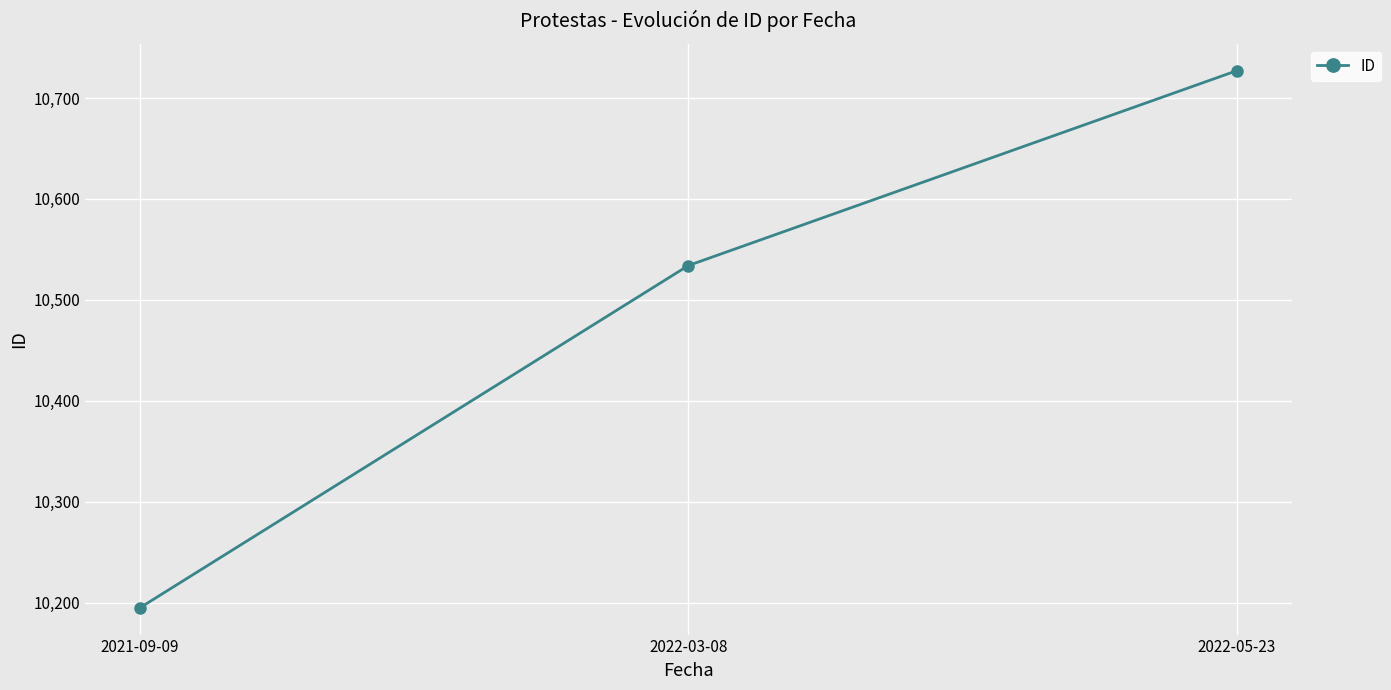

What is the ratio of the value at 2022-05-23 to the value at 2022-03-08?

1.0